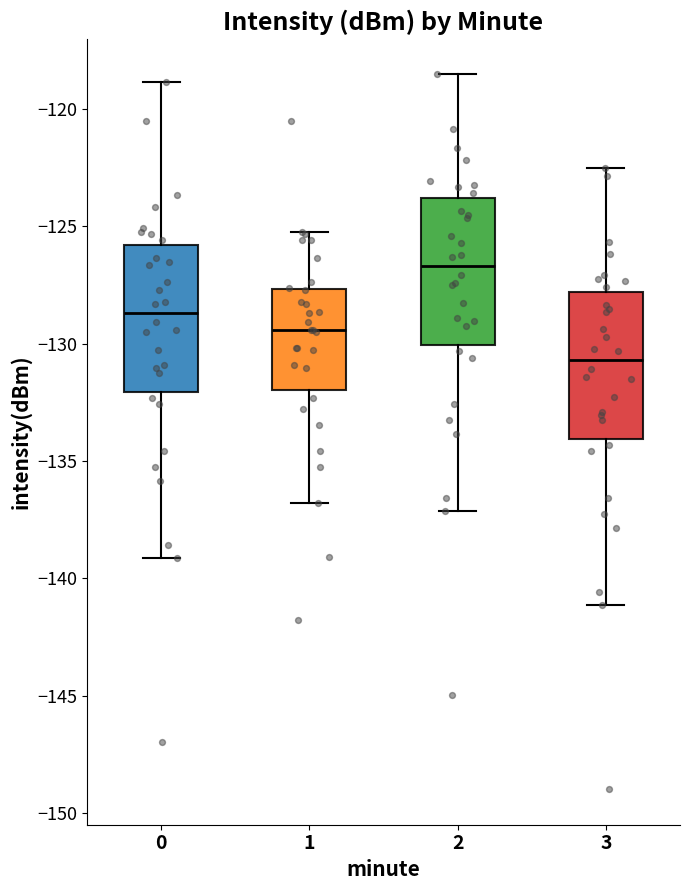

Where is the lower edge of the box at x = 0 on the y-axis? The values are not printed on the chart, so give them approximately, as read against the axis.

-132.0